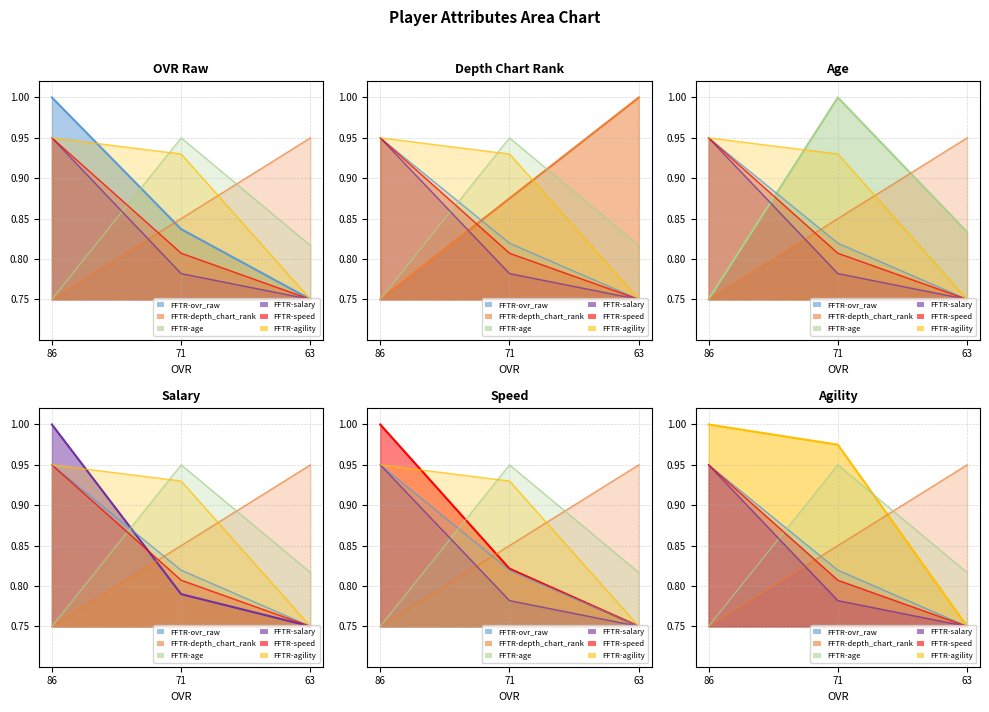

What is the difference between the salary values at 63 and 86?

0.2